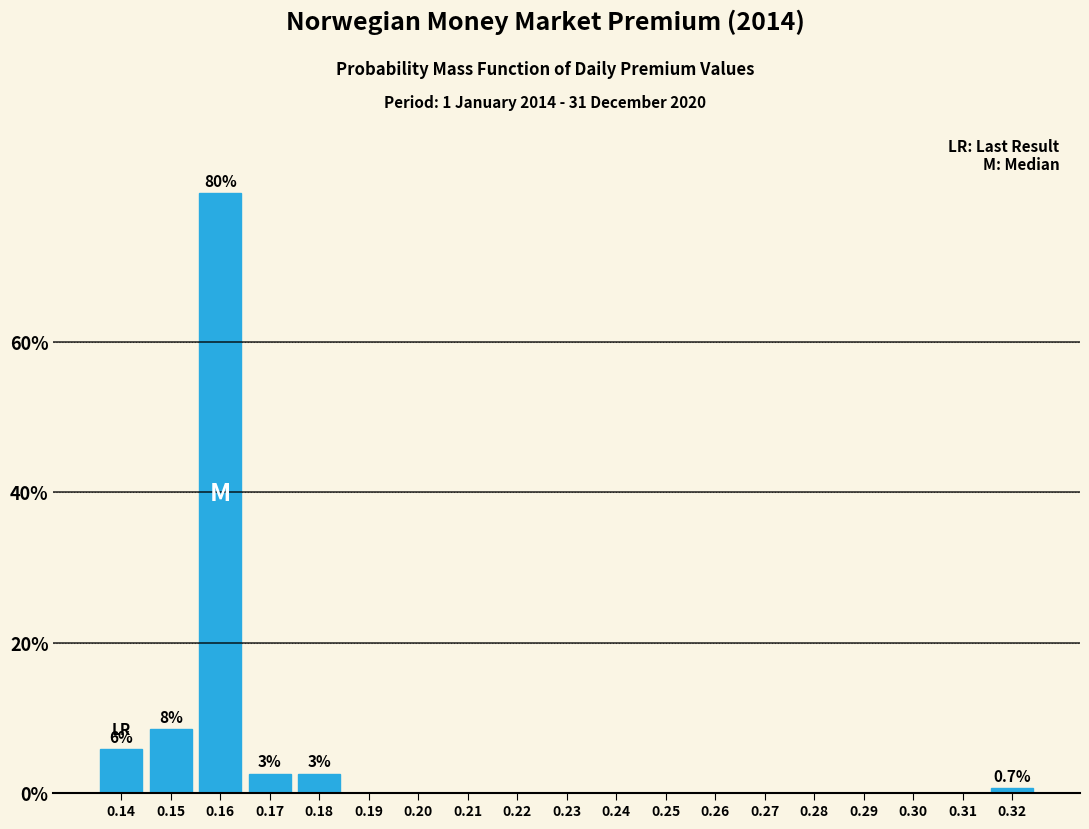

Over which range of the x-axis is the bar tallest?

0.155 to 0.165